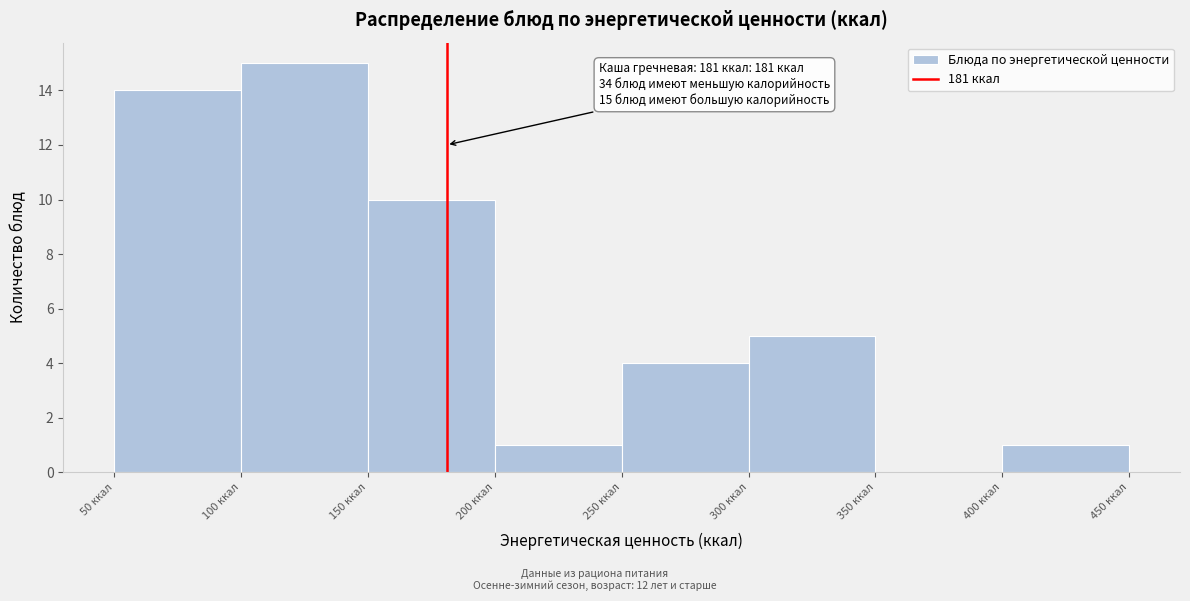

Over which range of the x-axis is the bar tallest?

100 to 150